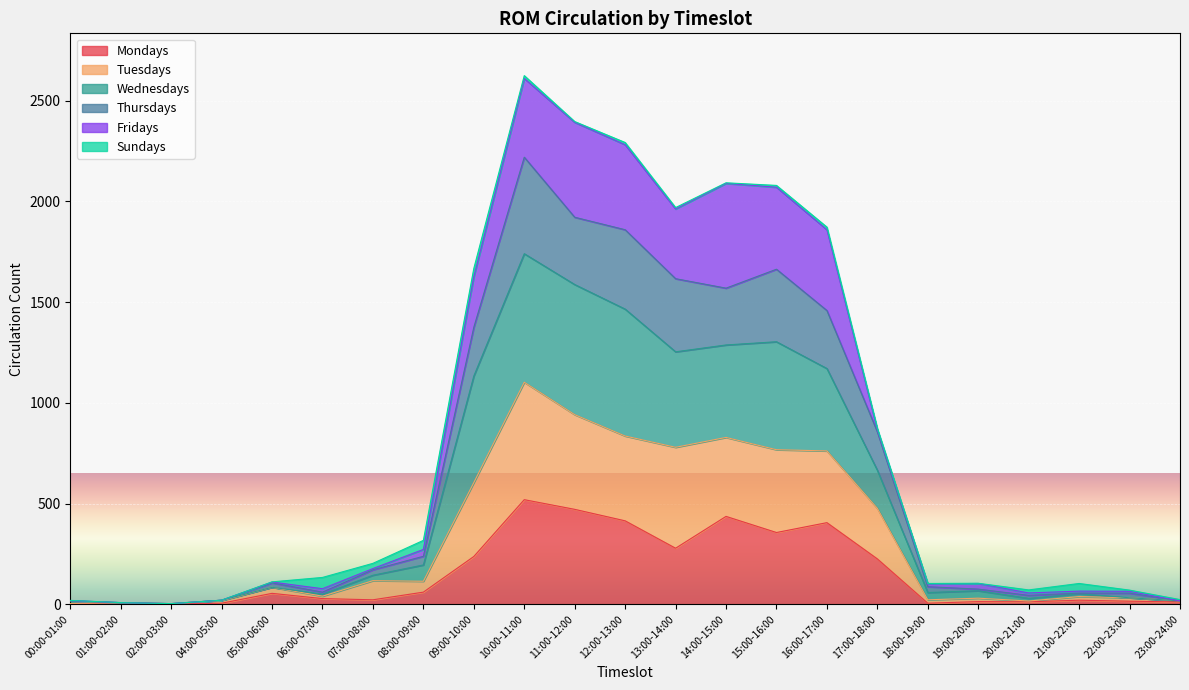

What is the label of the 15th point from the left?

15:00-16:00